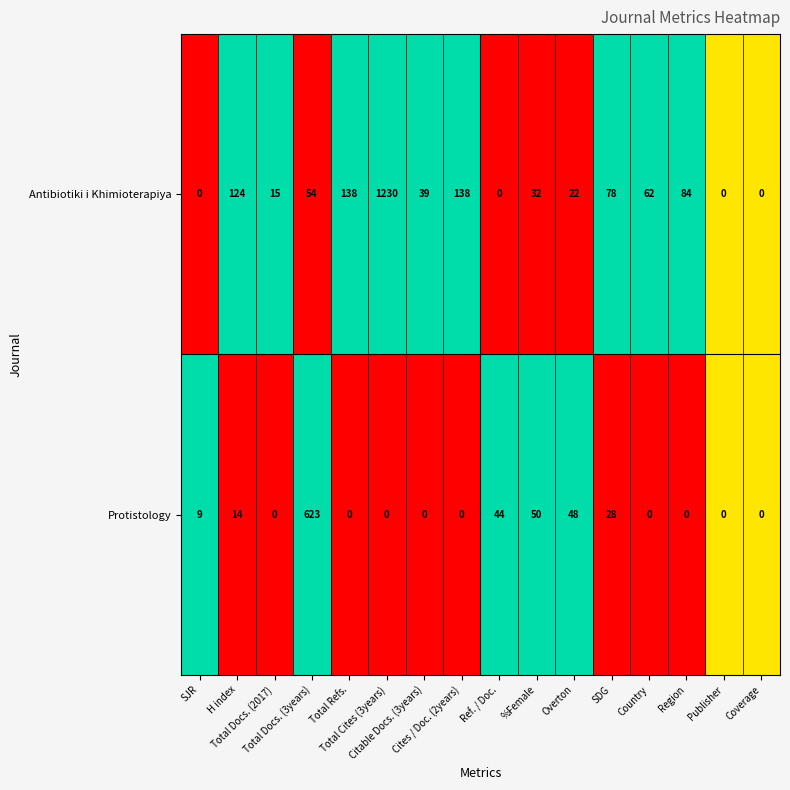

Rank the series by their average value, from lowest to highest.

Protistology, Antibiotiki i Khimioterapiya